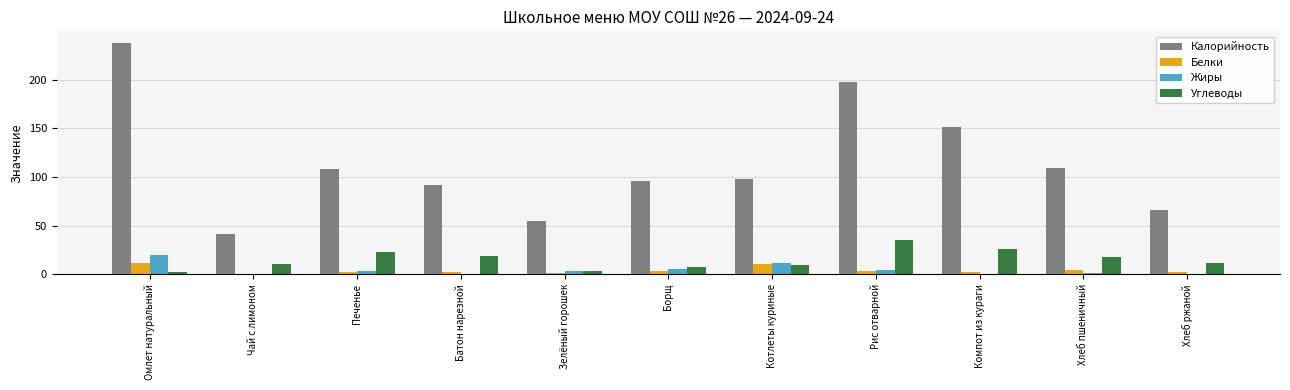

The Углеводы series shows 6.4 at Батон нарезной. True or false?

False